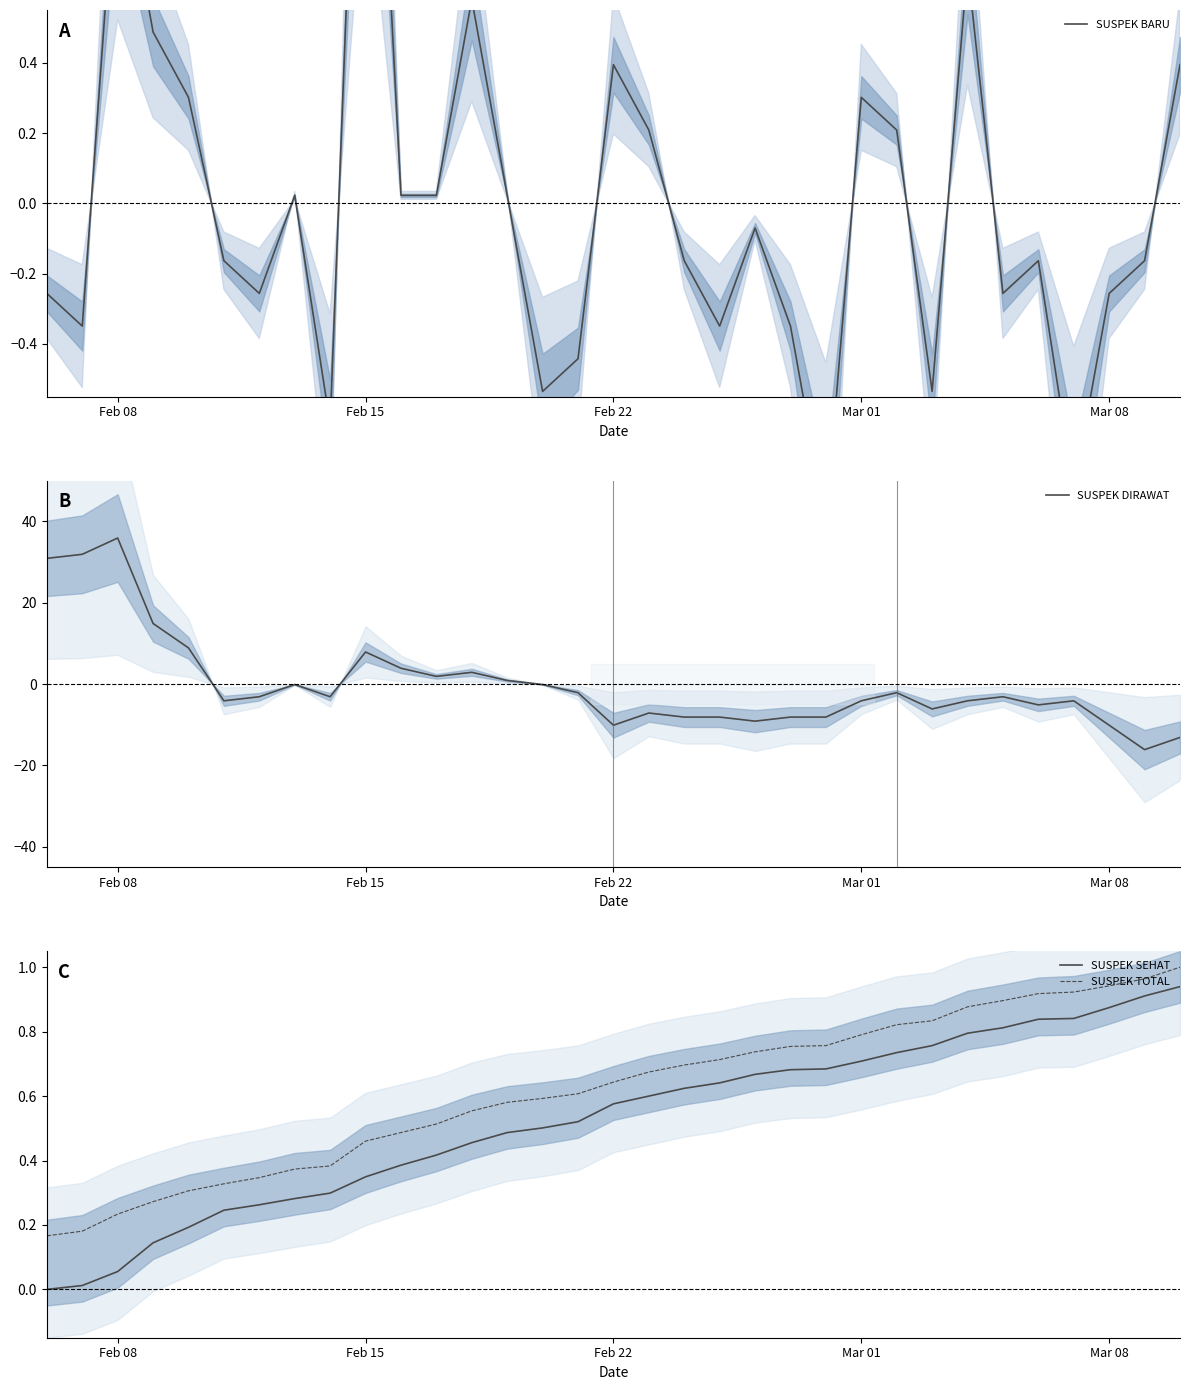

True or false: SUSPEK TOTAL and SUSPEK SEHAT intersect in this chart.

False